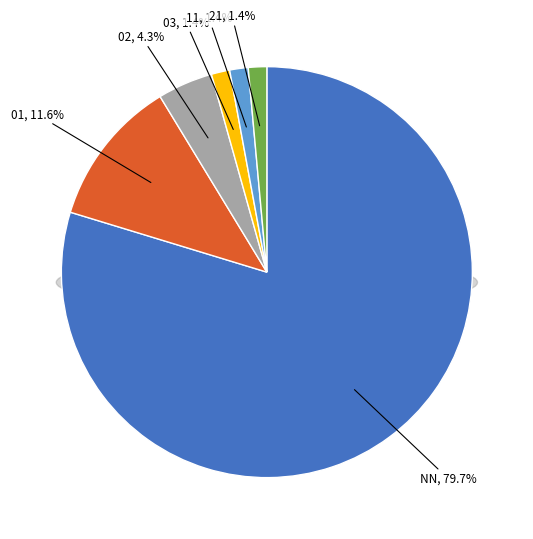

What is the total percentage of 11 and 03?

2.9%